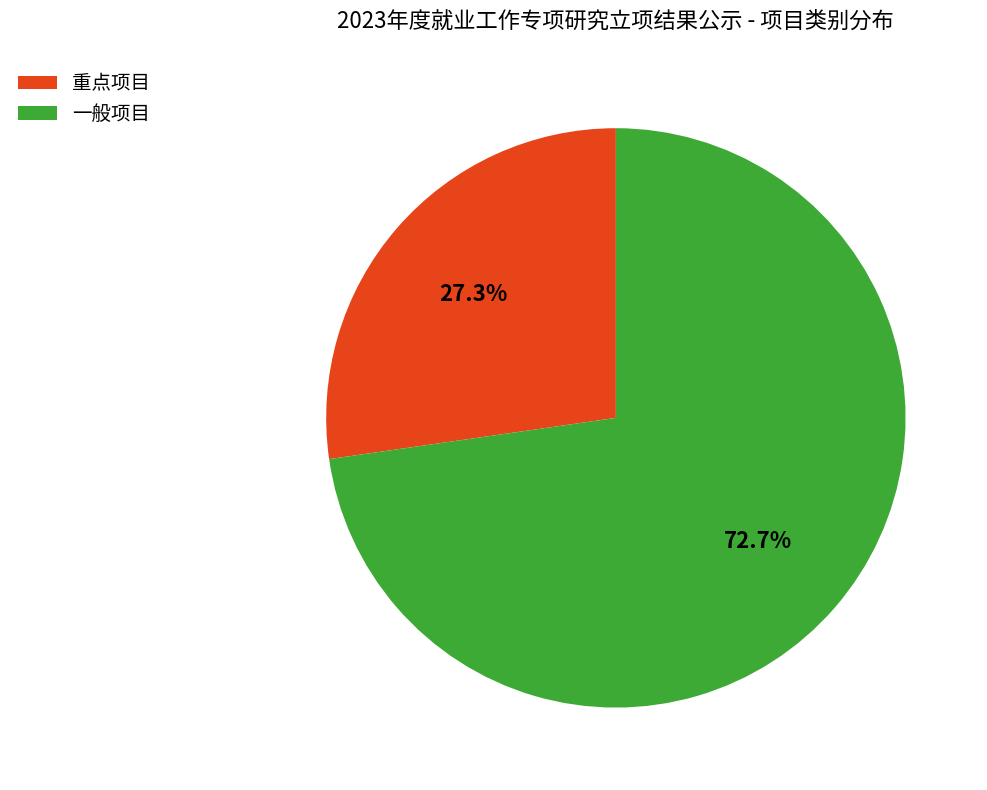

Rank the categories by value from highest to lowest.

一般项目, 重点项目